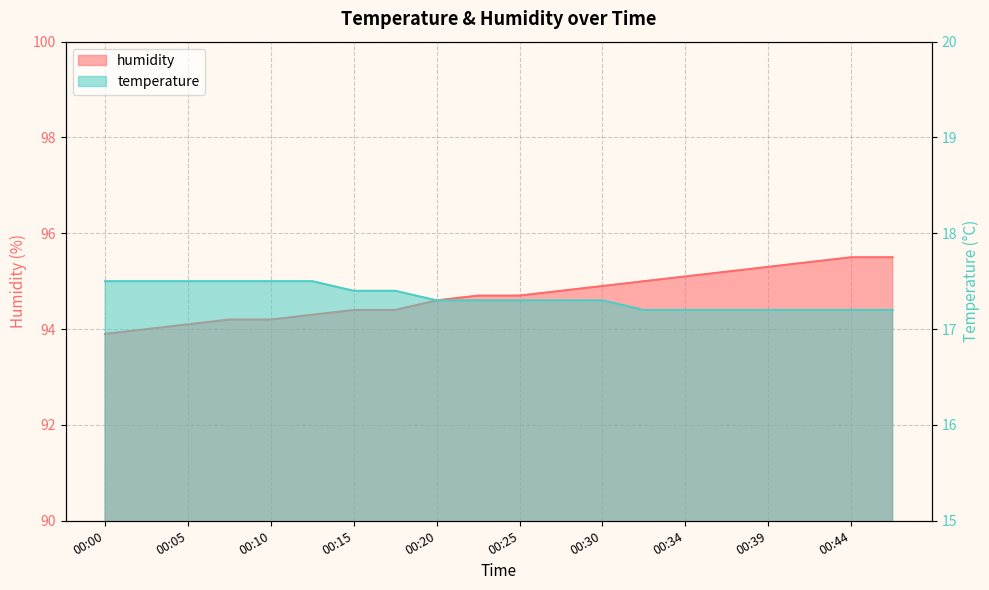

Reading left to right, extract all data points from this chart.

temperature: 00:00=17.5	00:03=17.5	00:05=17.5	00:08=17.5	00:10=17.5	00:12=17.5	00:15=17.4	00:17=17.4	00:20=17.3	00:22=17.3	00:25=17.3	00:27=17.3	00:30=17.3	00:32=17.2	00:34=17.2	00:37=17.2	00:39=17.2	00:42=17.2	00:44=17.2	00:47=17.2
humidity: 00:00=93.9	00:03=94.0	00:05=94.1	00:08=94.2	00:10=94.2	00:12=94.3	00:15=94.4	00:17=94.4	00:20=94.6	00:22=94.7	00:25=94.7	00:27=94.8	00:30=94.9	00:32=95.0	00:34=95.1	00:37=95.2	00:39=95.3	00:42=95.4	00:44=95.5	00:47=95.5